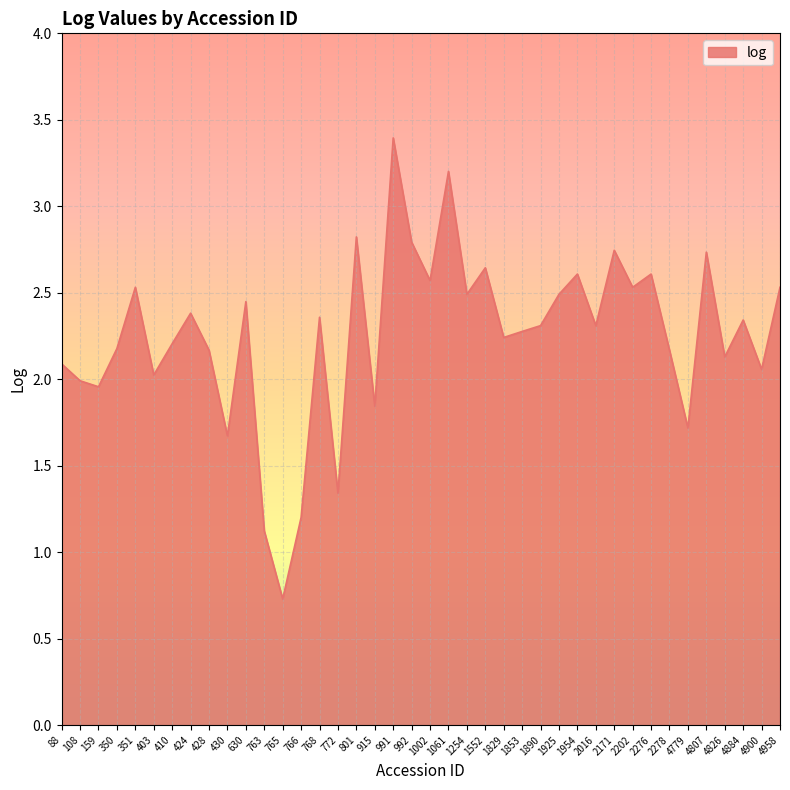

The value at 428 is 2.2. True or false?

True